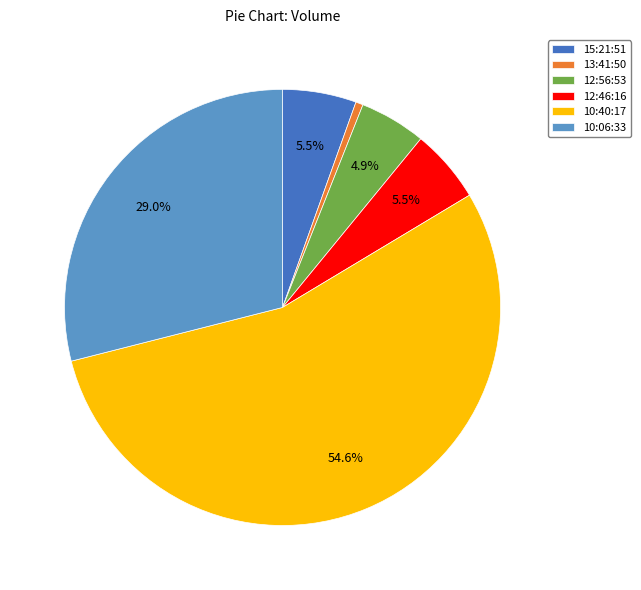

Combined, do 10:40:17 and 13:41:50 account for over 50%?

Yes